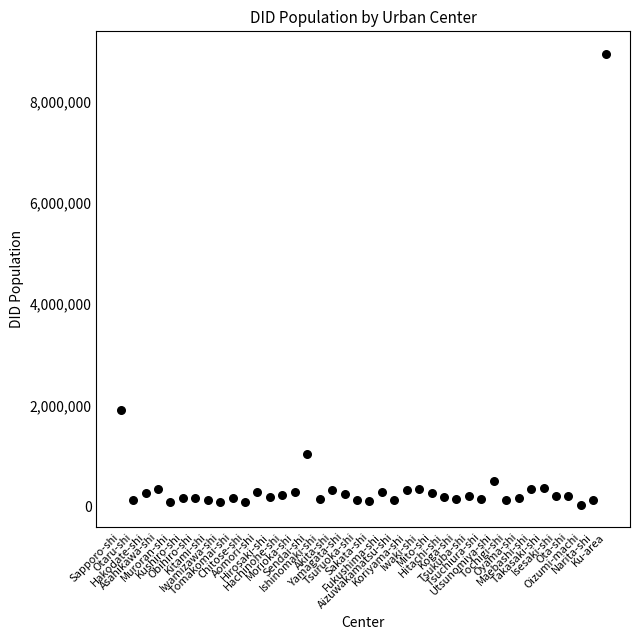

What is the range of Y values (max minus min)?

8905438